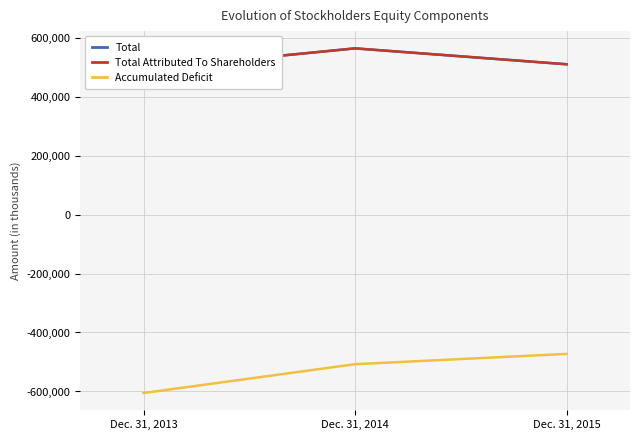

How many lines are shown in the chart?

3